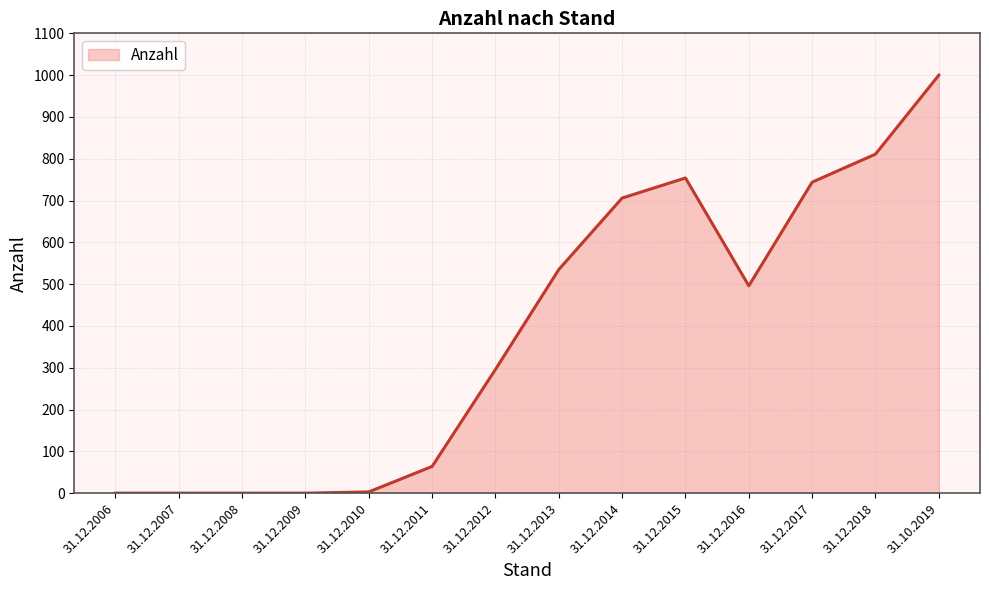

Which has a higher value, 31.12.2014 or 31.12.2015?

31.12.2015